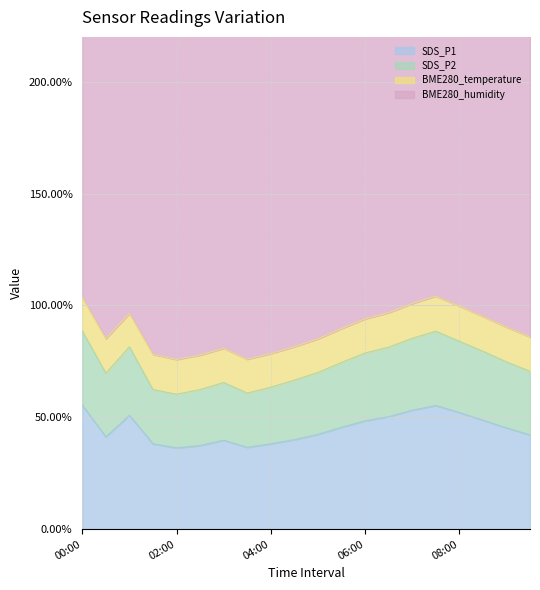

How many data points in SDS_P1 are above 45?

10